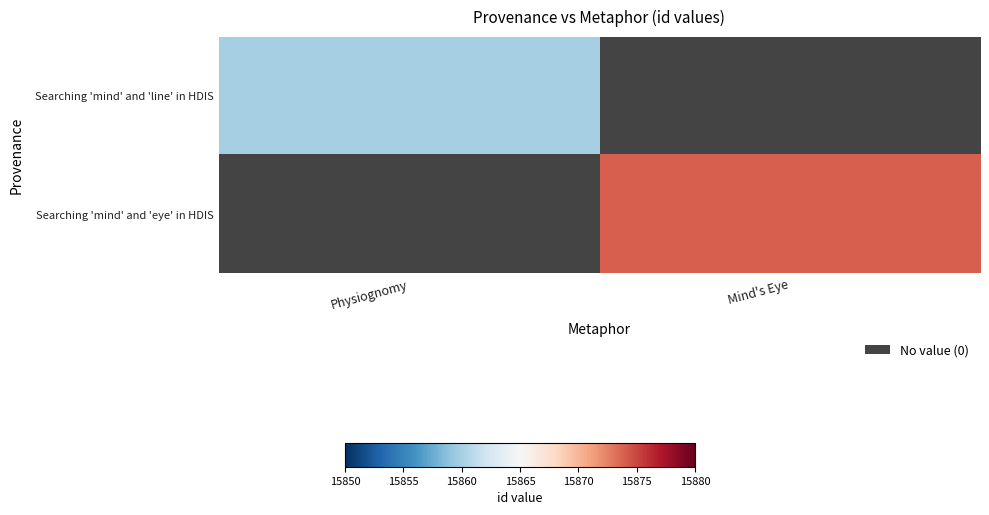

Between Mind's Eye and Physiognomy, which is larger?

Physiognomy